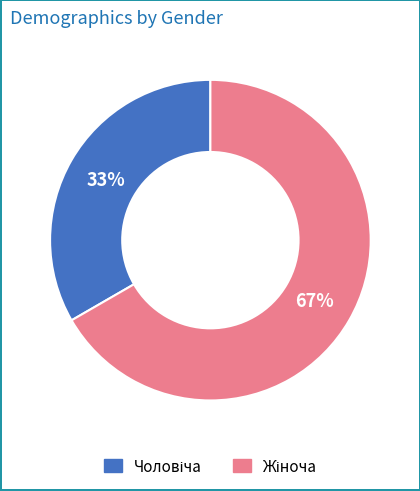

Is there a majority slice in this chart?

Yes